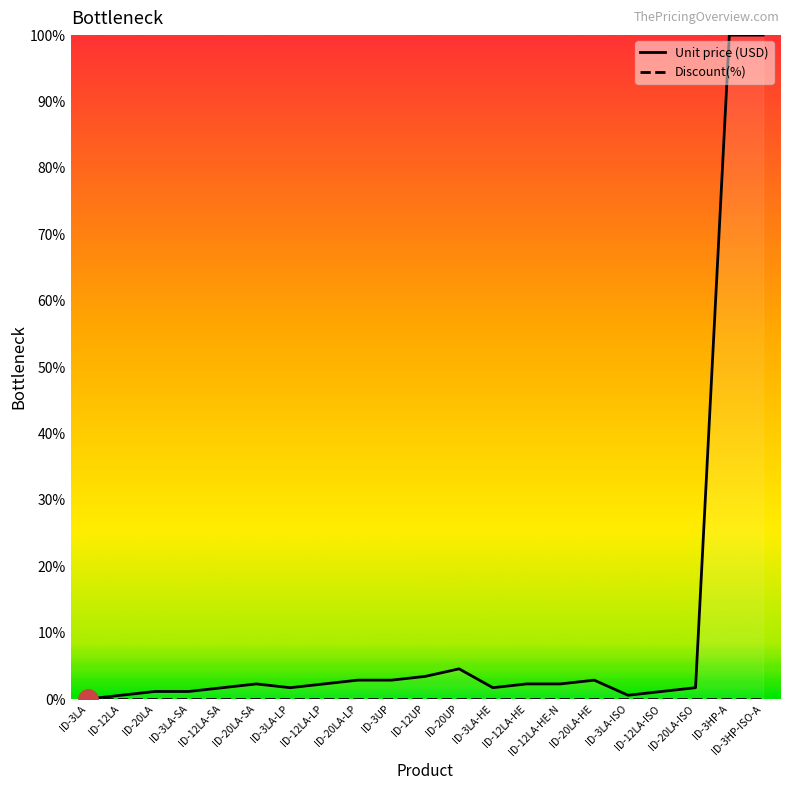

Is the value of Discount(%) at ID-3LA greater than the value of Unit price (USD) at ID-20LA-ISO?

No